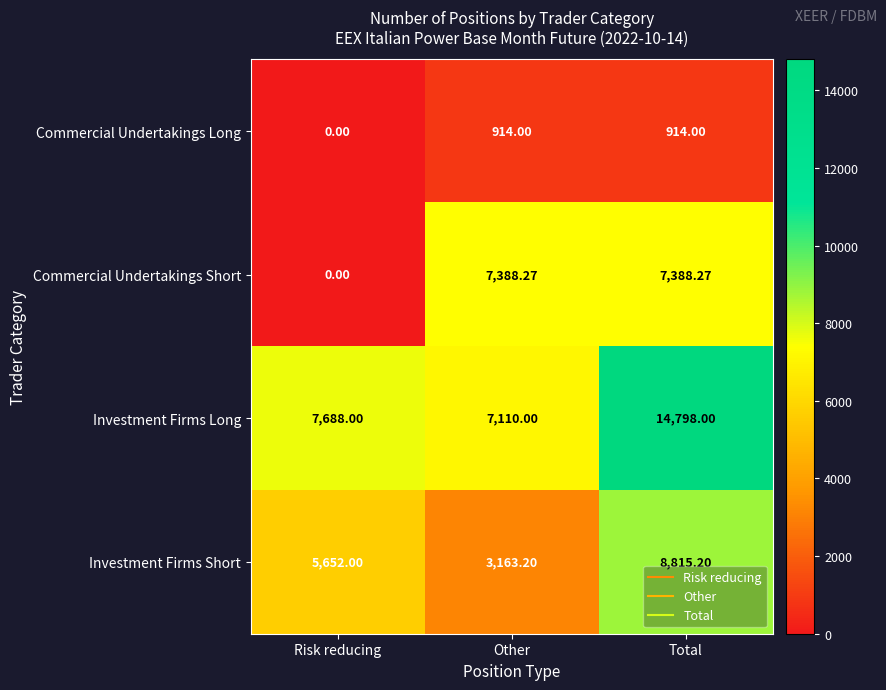

Which label corresponds to the largest value in the chart?

Total